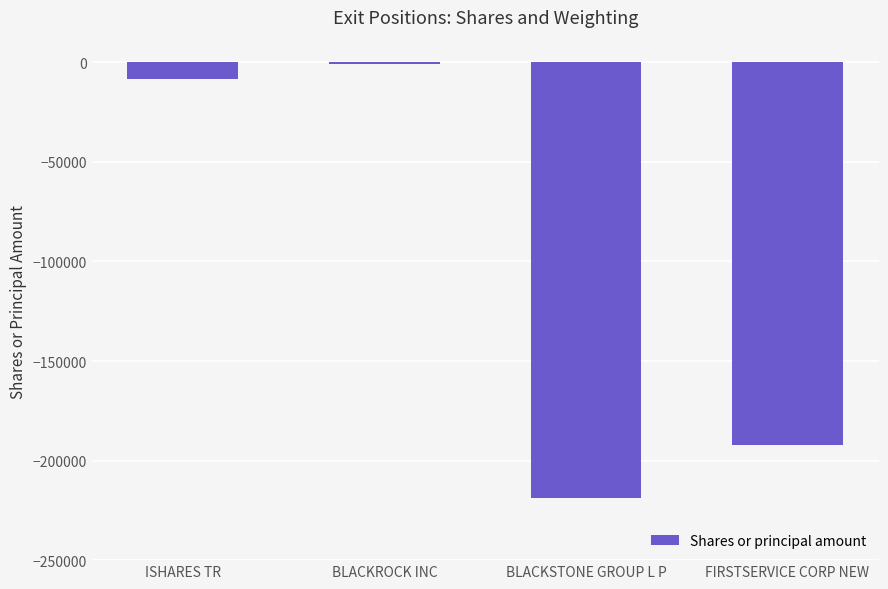

List the labels in order of value, largest first.

BLACKROCK INC, ISHARES TR, FIRSTSERVICE CORP NEW, BLACKSTONE GROUP L P